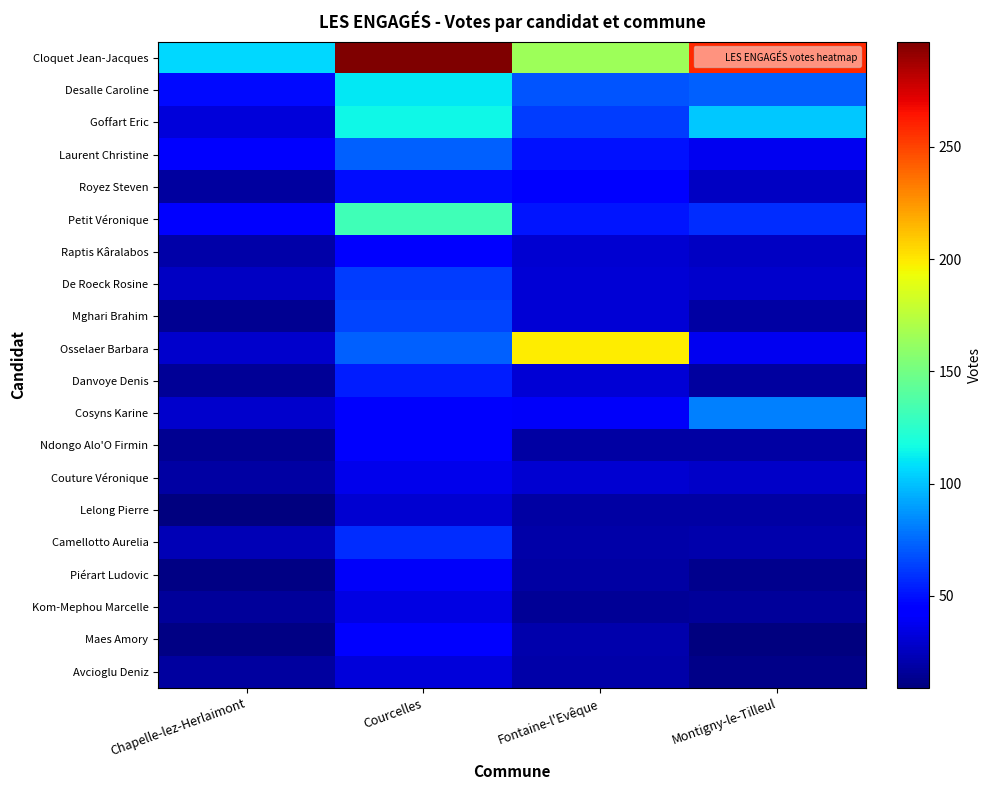

Reading left to right, list all the values displayed in this chart.

Cloquet Jean-Jacques: Chapelle-lez-Herlaimont=106	Courcelles=297	Fontaine-l'Evêque=165	Montigny-le-Tilleul=258
Desalle Caroline: Chapelle-lez-Herlaimont=48	Courcelles=111	Fontaine-l'Evêque=69	Montigny-le-Tilleul=73
Goffart Eric: Chapelle-lez-Herlaimont=32	Courcelles=115	Fontaine-l'Evêque=62	Montigny-le-Tilleul=102
Laurent Christine: Chapelle-lez-Herlaimont=42	Courcelles=73	Fontaine-l'Evêque=50	Montigny-le-Tilleul=38
Royez Steven: Chapelle-lez-Herlaimont=17	Courcelles=49	Fontaine-l'Evêque=44	Montigny-le-Tilleul=26
Petit Véronique: Chapelle-lez-Herlaimont=44	Courcelles=132	Fontaine-l'Evêque=51	Montigny-le-Tilleul=58
Raptis Kâralabos: Chapelle-lez-Herlaimont=20	Courcelles=46	Fontaine-l'Evêque=30	Montigny-le-Tilleul=26
De Roeck Rosine: Chapelle-lez-Herlaimont=26	Courcelles=62	Fontaine-l'Evêque=31	Montigny-le-Tilleul=29
Mghari Brahim: Chapelle-lez-Herlaimont=14	Courcelles=65	Fontaine-l'Evêque=31	Montigny-le-Tilleul=19
Osselaer Barbara: Chapelle-lez-Herlaimont=29	Courcelles=72	Fontaine-l'Evêque=199	Montigny-le-Tilleul=38
Danvoye Denis: Chapelle-lez-Herlaimont=15	Courcelles=53	Fontaine-l'Evêque=31	Montigny-le-Tilleul=17
Cosyns Karine: Chapelle-lez-Herlaimont=29	Courcelles=41	Fontaine-l'Evêque=40	Montigny-le-Tilleul=81
Ndongo Alo'O Firmin: Chapelle-lez-Herlaimont=14	Courcelles=41	Fontaine-l'Evêque=18	Montigny-le-Tilleul=19
Couture Véronique: Chapelle-lez-Herlaimont=18	Courcelles=36	Fontaine-l'Evêque=30	Montigny-le-Tilleul=28
Lelong Pierre: Chapelle-lez-Herlaimont=9	Courcelles=30	Fontaine-l'Evêque=18	Montigny-le-Tilleul=19
Camellotto Aurelia: Chapelle-lez-Herlaimont=23	Courcelles=58	Fontaine-l'Evêque=20	Montigny-le-Tilleul=21
Piérart Ludovic: Chapelle-lez-Herlaimont=11	Courcelles=40	Fontaine-l'Evêque=19	Montigny-le-Tilleul=13
Kom-Mephou Marcelle: Chapelle-lez-Herlaimont=16	Courcelles=34	Fontaine-l'Evêque=15	Montigny-le-Tilleul=16
Maes Amory: Chapelle-lez-Herlaimont=11	Courcelles=43	Fontaine-l'Evêque=21	Montigny-le-Tilleul=10
Avcioglu Deniz: Chapelle-lez-Herlaimont=17	Courcelles=32	Fontaine-l'Evêque=20	Montigny-le-Tilleul=12